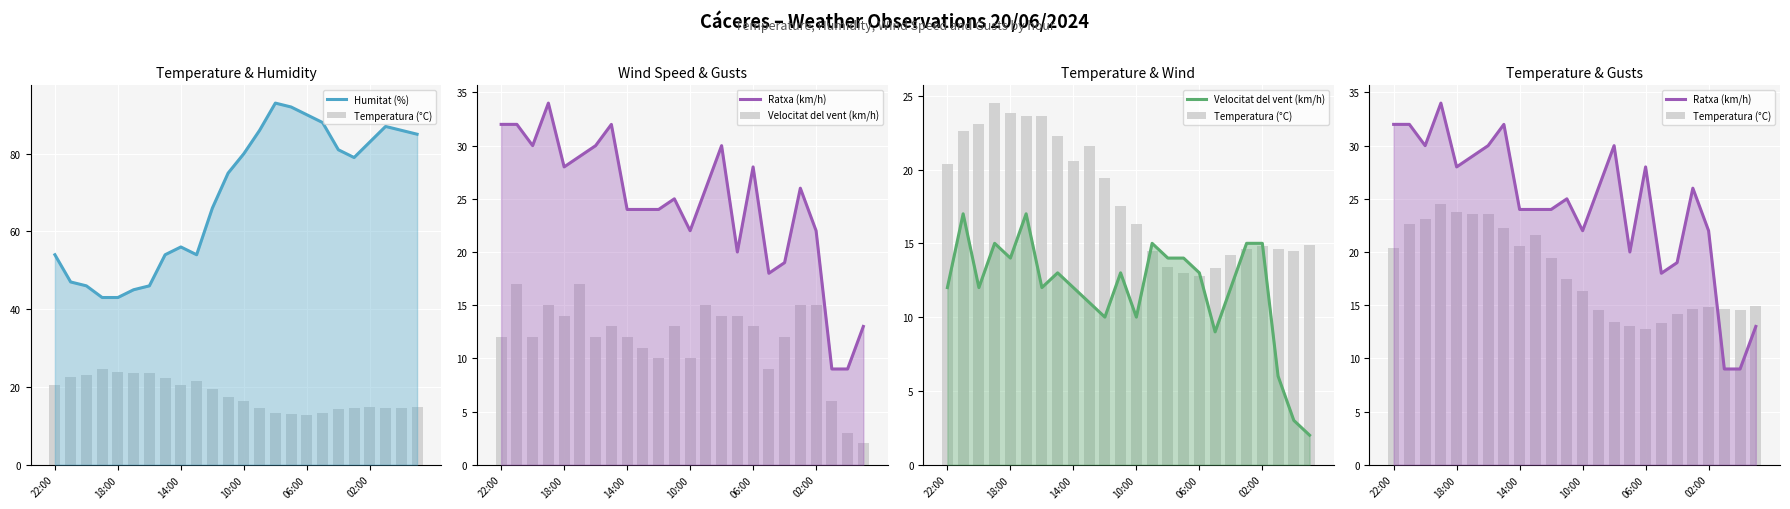

Rank the series by their maximum value, from lowest to highest.

Velocitat del vent (km/h), Temperatura (°C), Ratxa (km/h), Humitat (%)